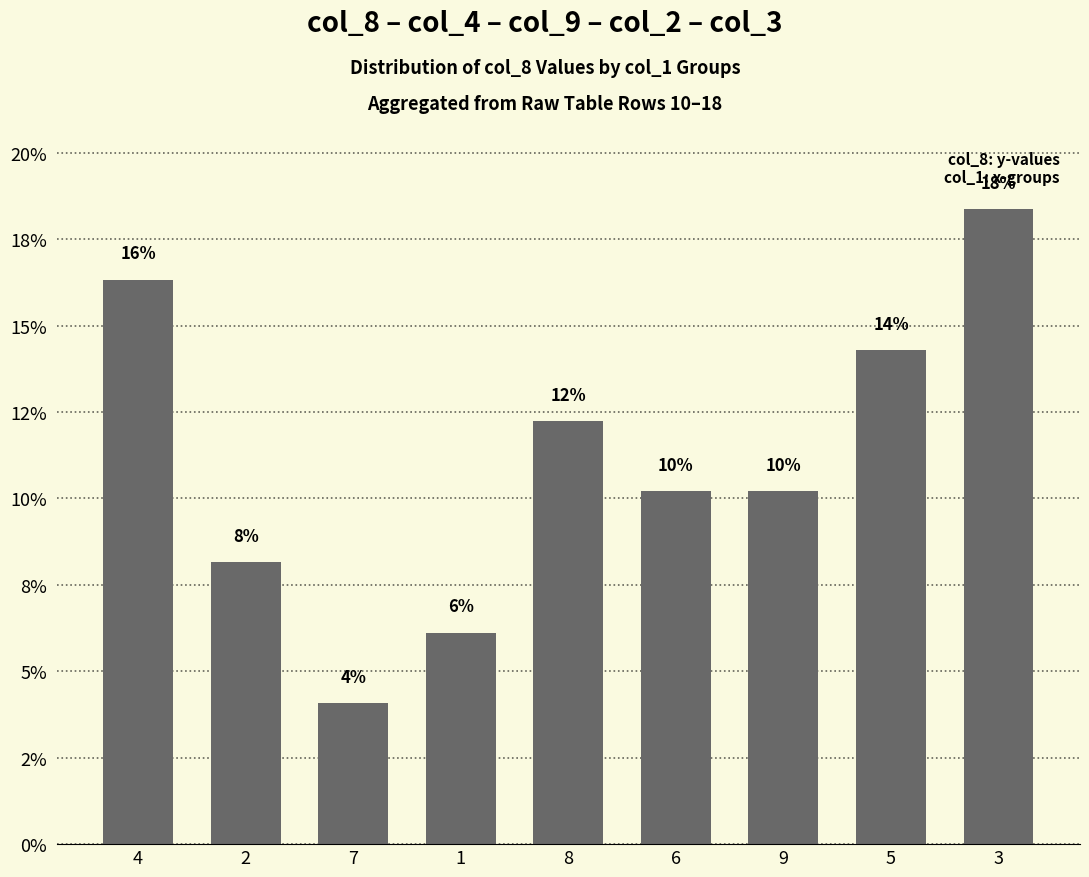

At which label is the value closest to 11?

6